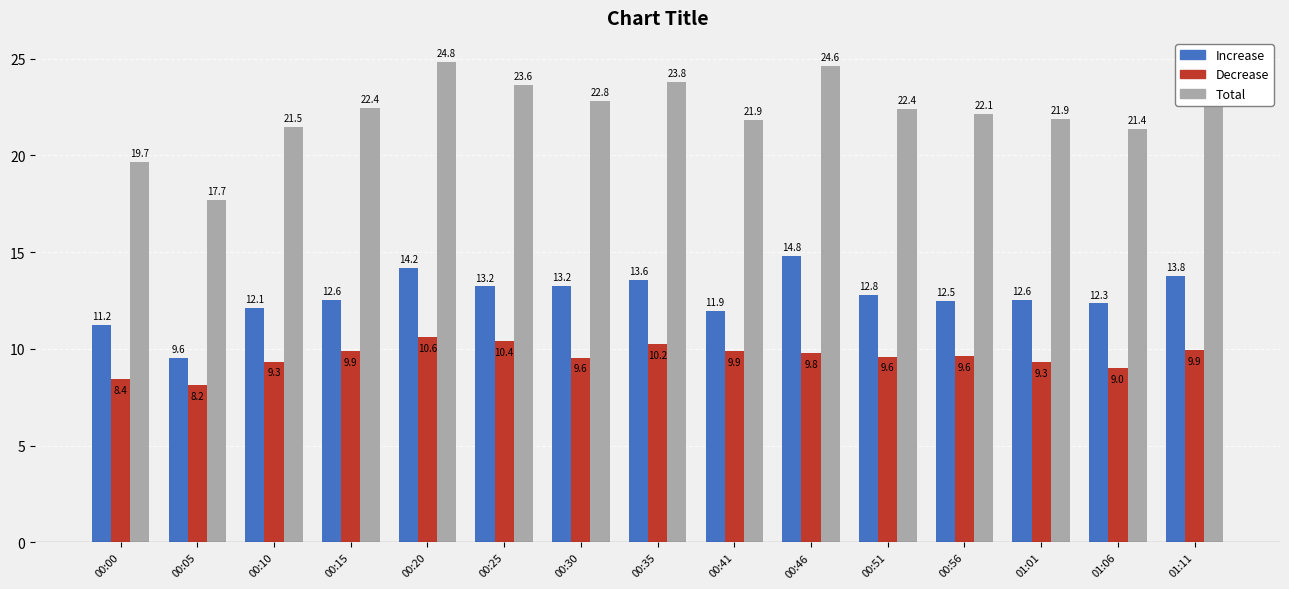

What is the total value across all series at 00:51?

44.8